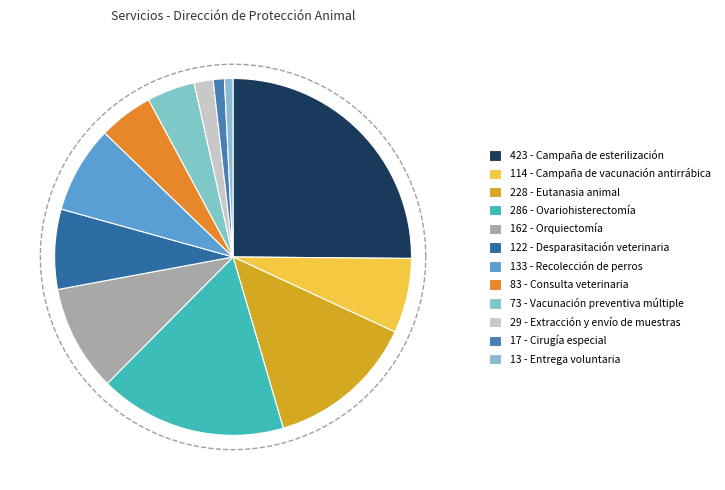

Which slice is the largest?

Campaña de esterilización